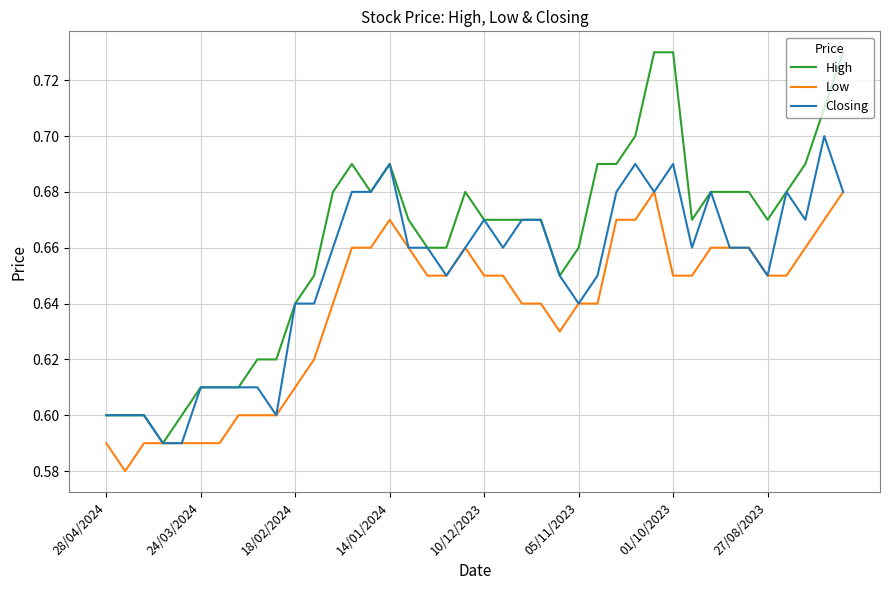

Rank the series by their average value, from lowest to highest.

Low, Closing, High